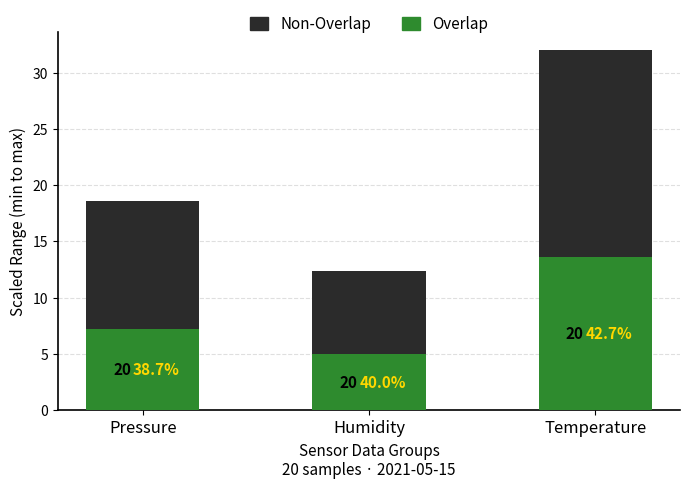

What is the highest value of the Non-Overlap series?

18.4